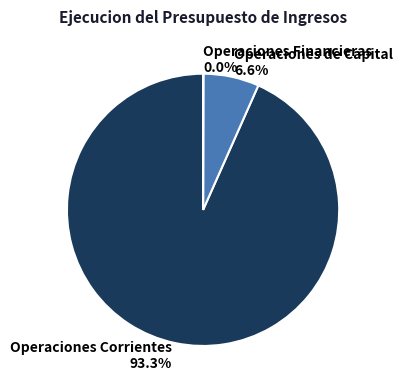

Which category accounts for the majority?

Operaciones Corrientes